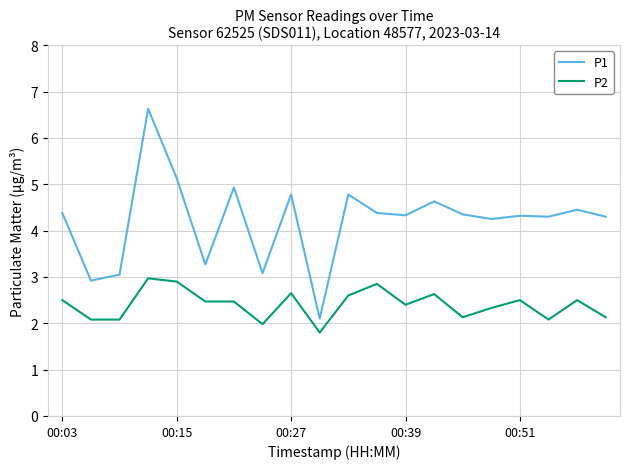

Which series has the largest total across all categories?

P1